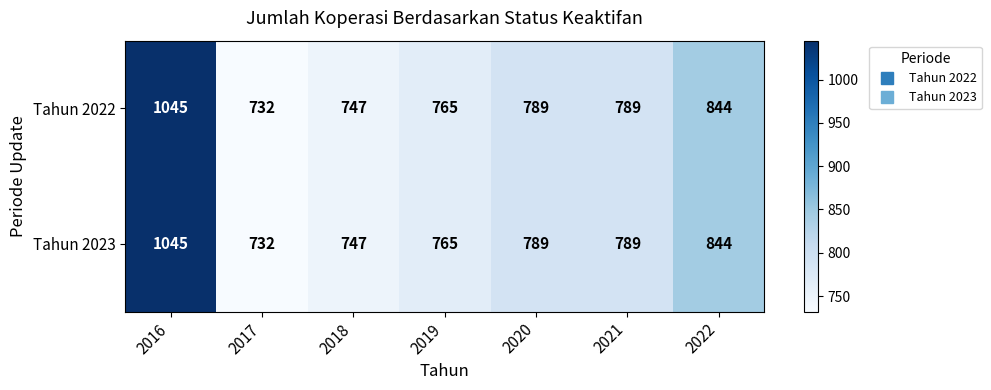

Is the value of Tahun 2023 at 2016 greater than the value of Tahun 2022 at 2020?

Yes